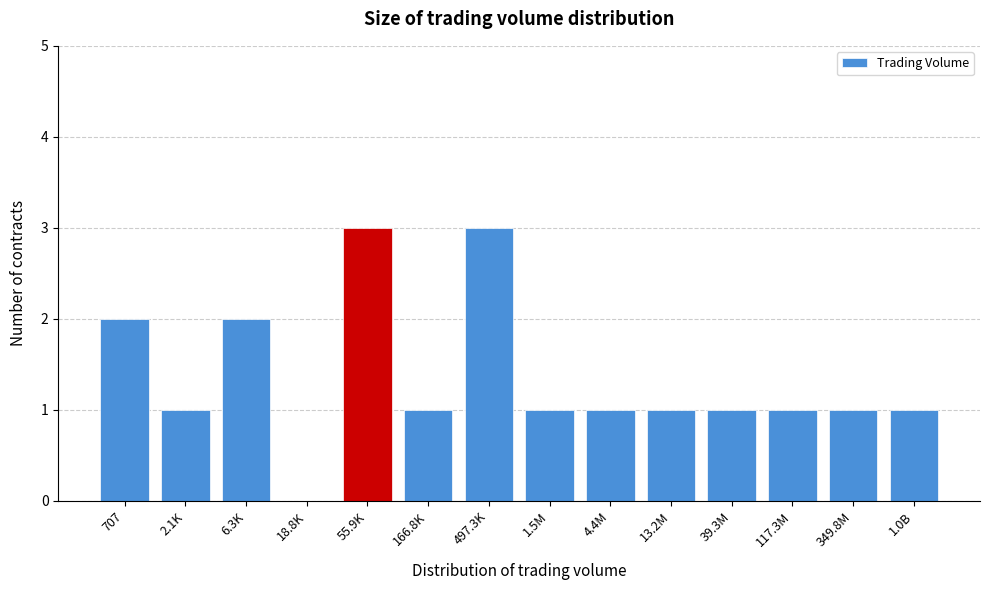

Reading left to right, extract all data points from this chart.

707=2	2.1K=1	6.3K=2	18.8K=0	55.9K=3	166.8K=1	497.3K=3	1.5M=1	4.4M=1	13.2M=1	39.3M=1	117.3M=1	349.8M=1	1.0B=1